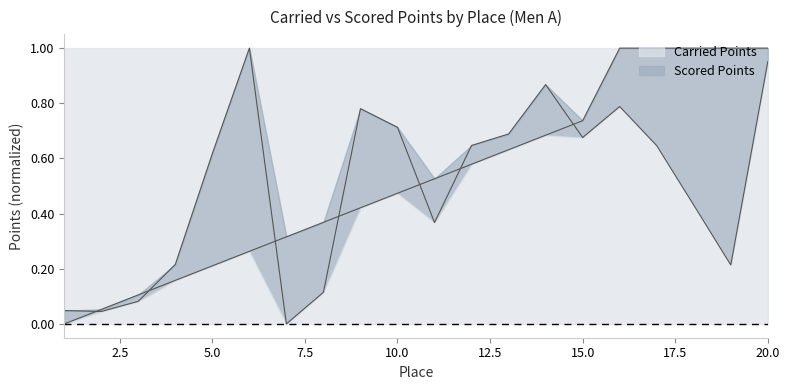

The value of Scored Points at 11 is 0.7. True or false?

False